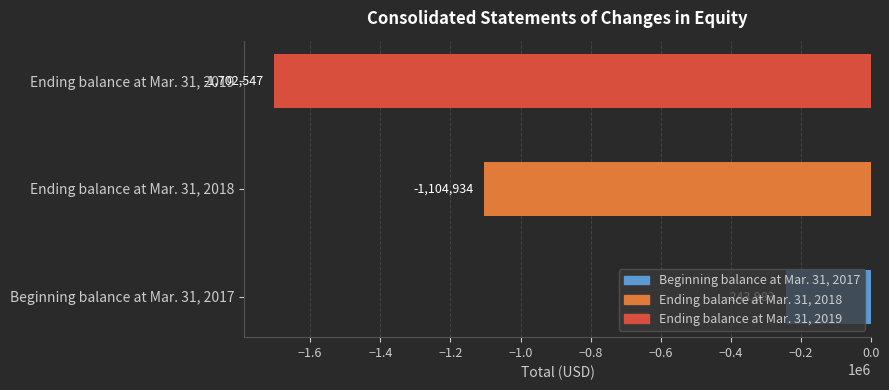

True or false: the data shows -243983 at Beginning balance at Mar. 31, 2017.

True